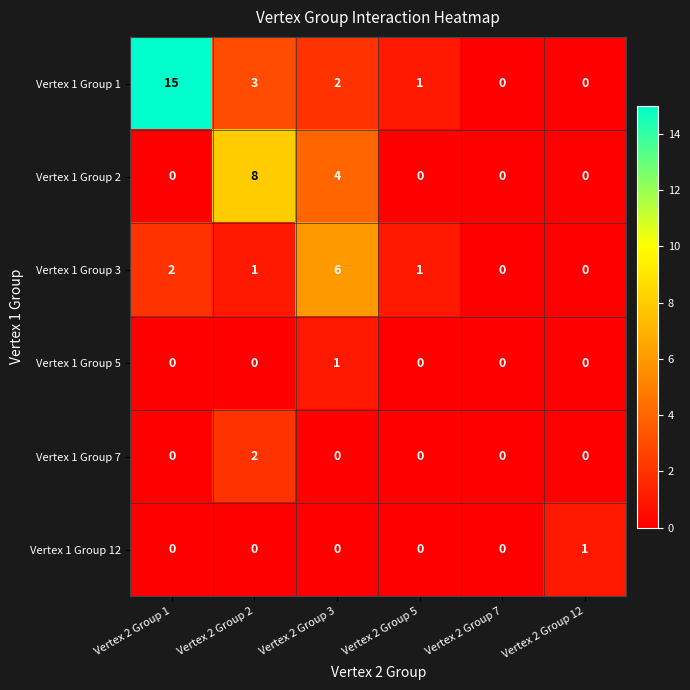

How many data points does each series have?

6